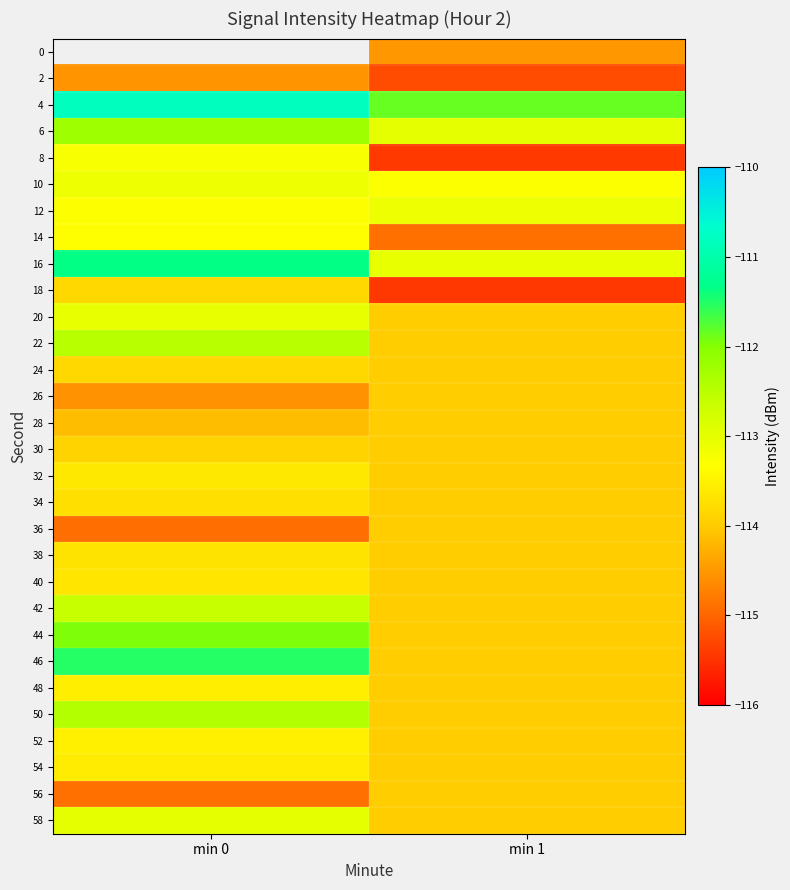

How many 18 values are between -115 and -113?

1